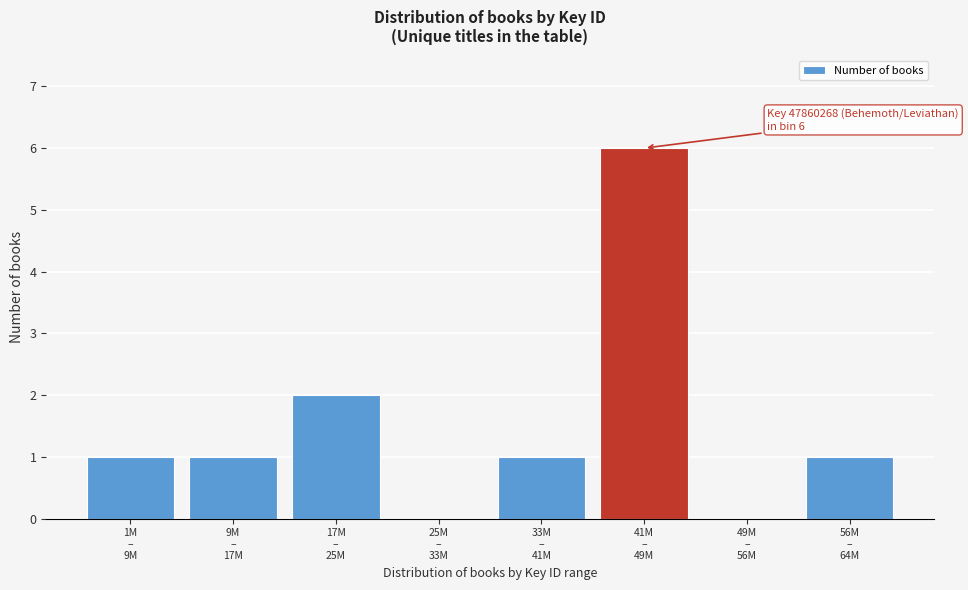

What is the greatest value displayed?

6